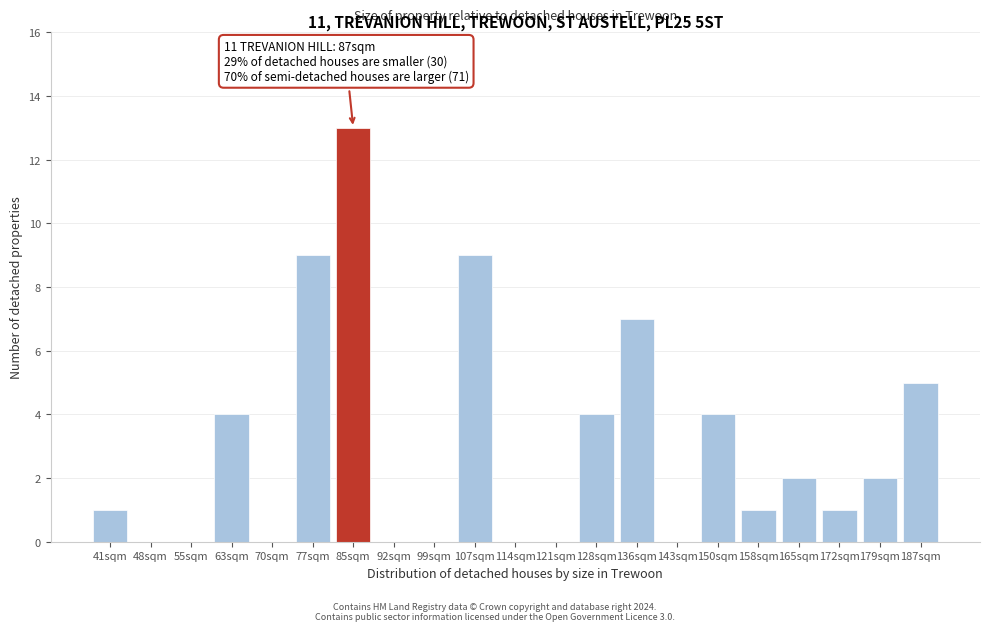

Reading right to left, extract all data points from this chart.

187sqm=5	179sqm=2	172sqm=1	165sqm=2	158sqm=1	150sqm=4	143sqm=0	136sqm=7	128sqm=4	121sqm=0	114sqm=0	107sqm=9	99sqm=0	92sqm=0	85sqm=13	77sqm=9	70sqm=0	63sqm=4	55sqm=0	48sqm=0	41sqm=1